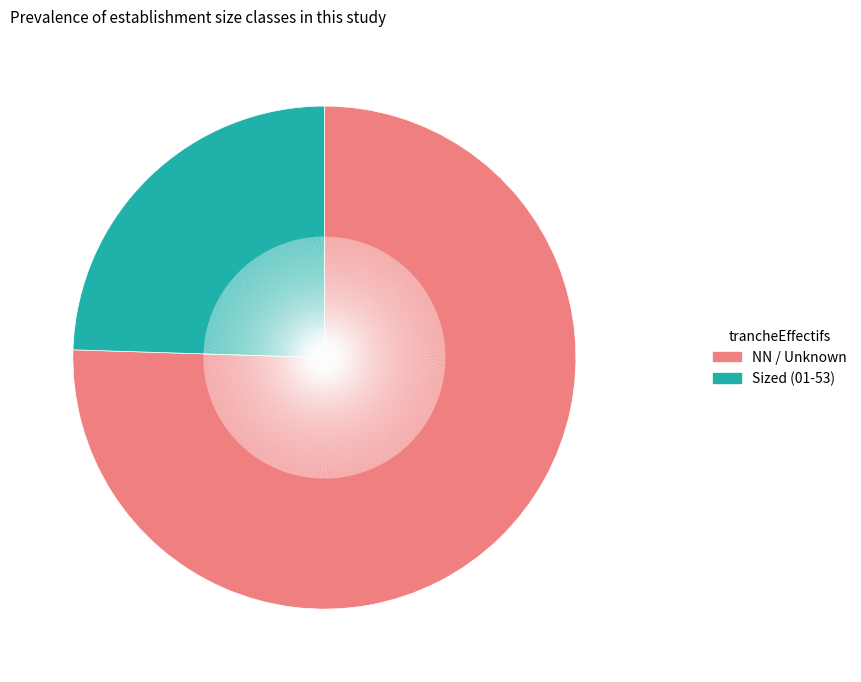

Is there a majority slice in this chart?

Yes